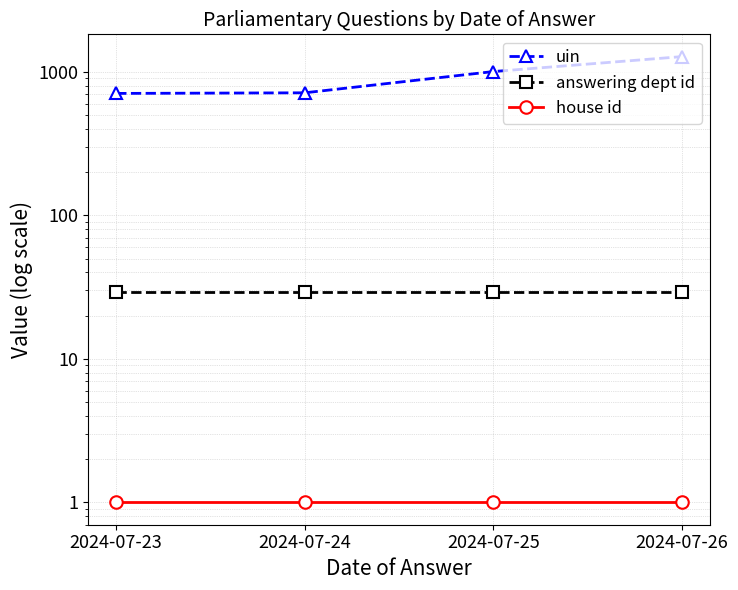

What is the minimum value for house id?

1.0